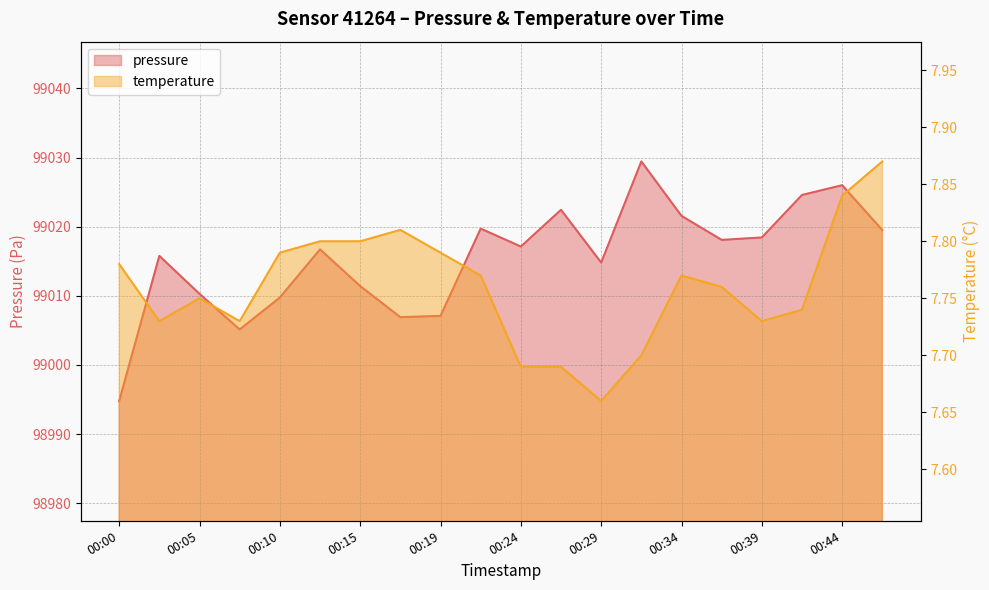

What is the total value across all series at 00:32?

99037.1